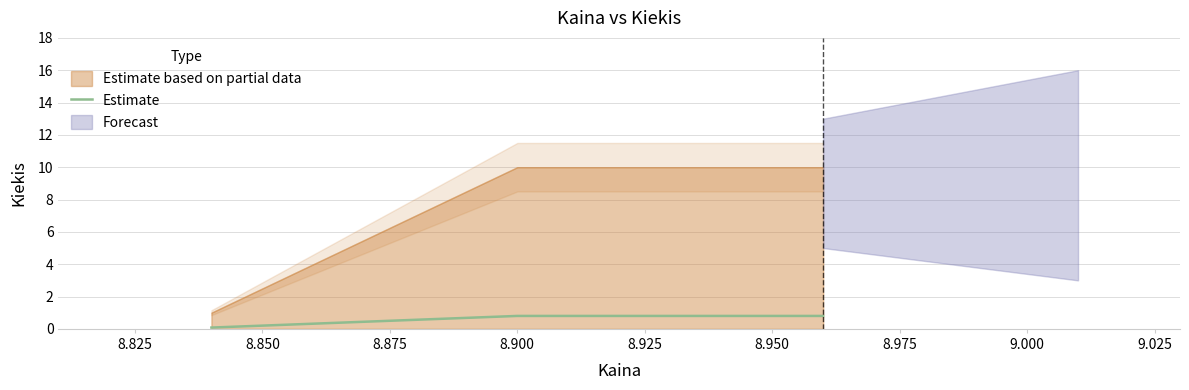

What is the maximum value for Estimate?

0.8